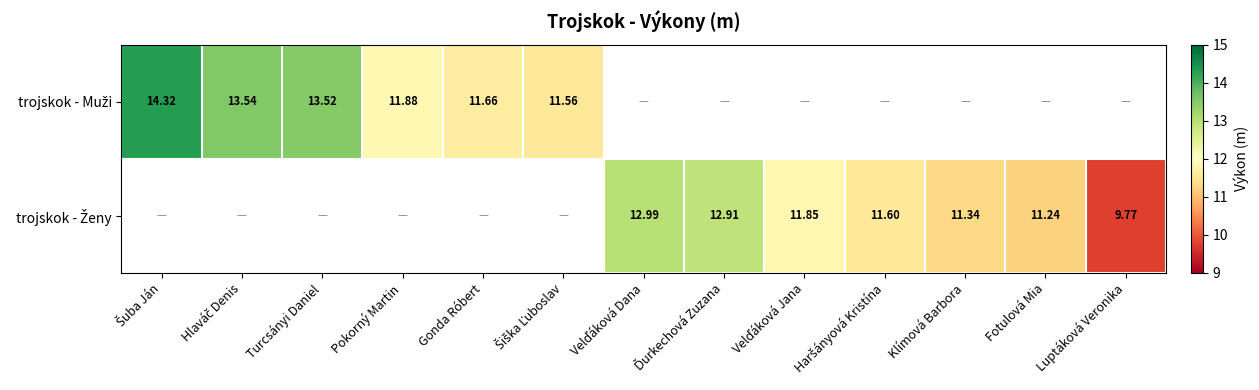

What is the approximate value of trojskok - Muži at Turcsányi Daniel?

13.5